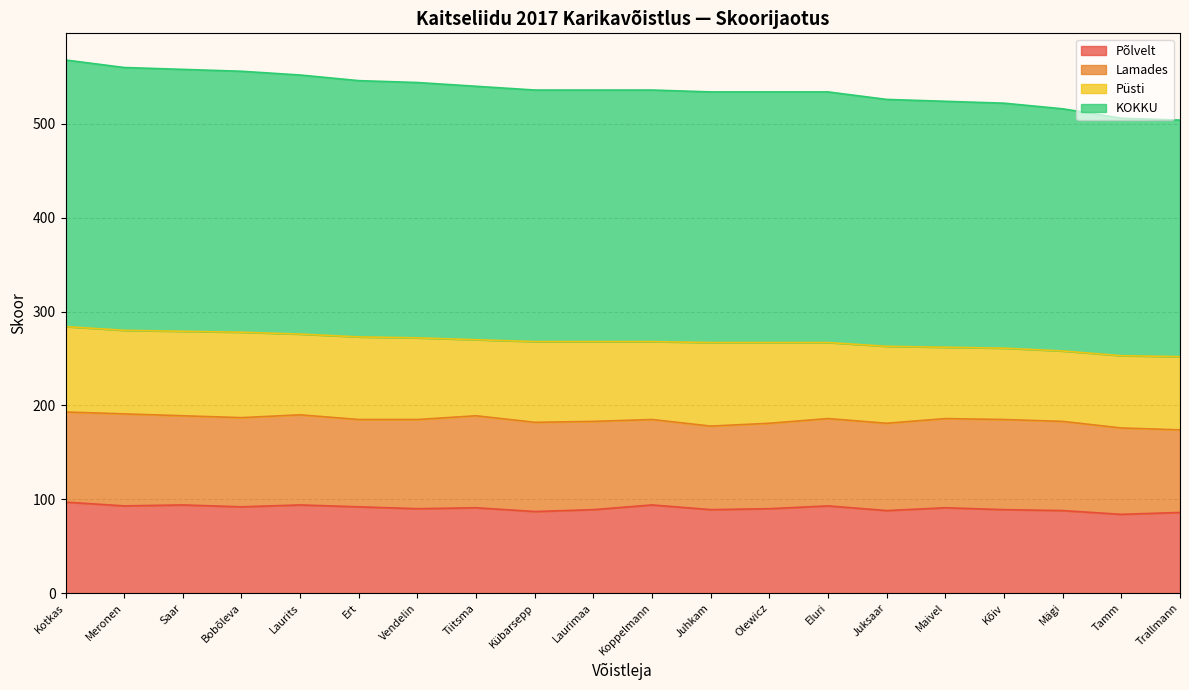

How many lines are shown in the chart?

4